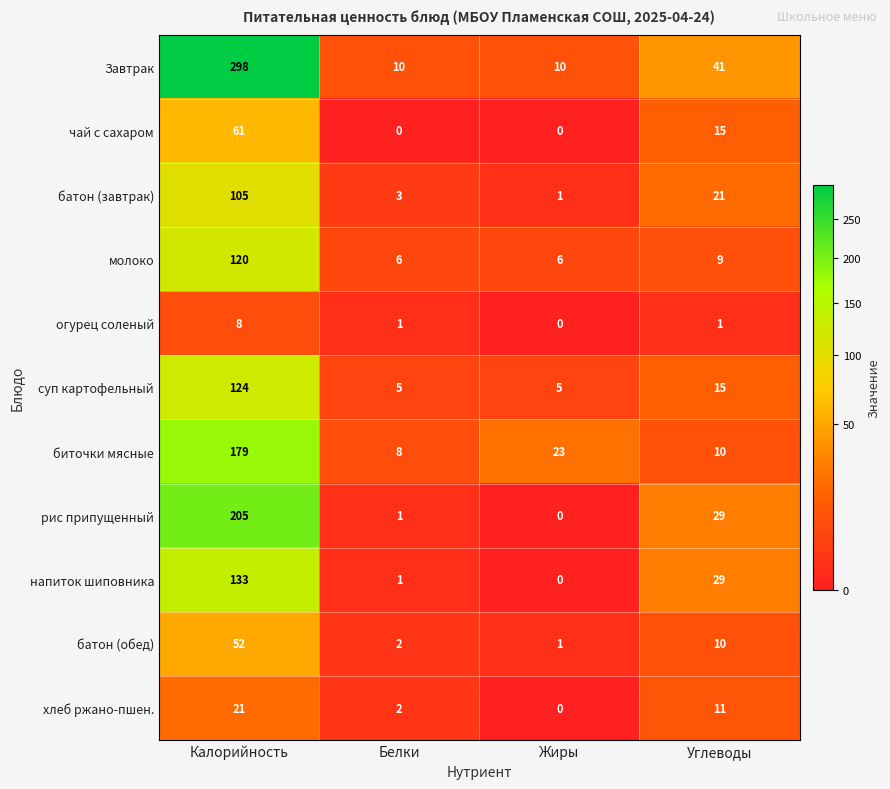

How many categories are shown in the chart?

4